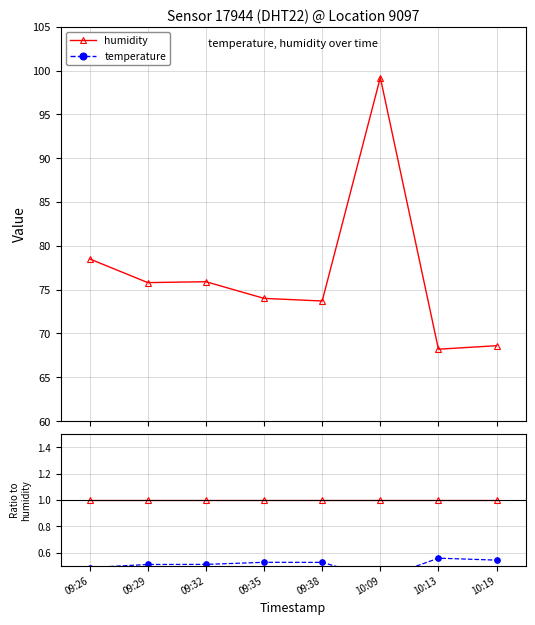

True or false: humidity has more than 1 interior local peaks.

False